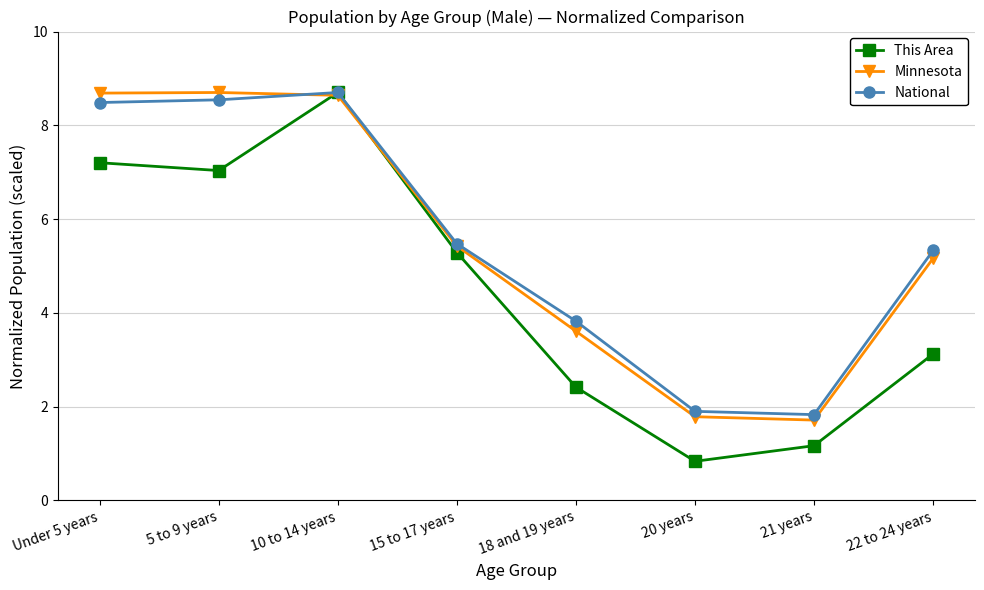

Is this an area chart (filled region under the line)?

No